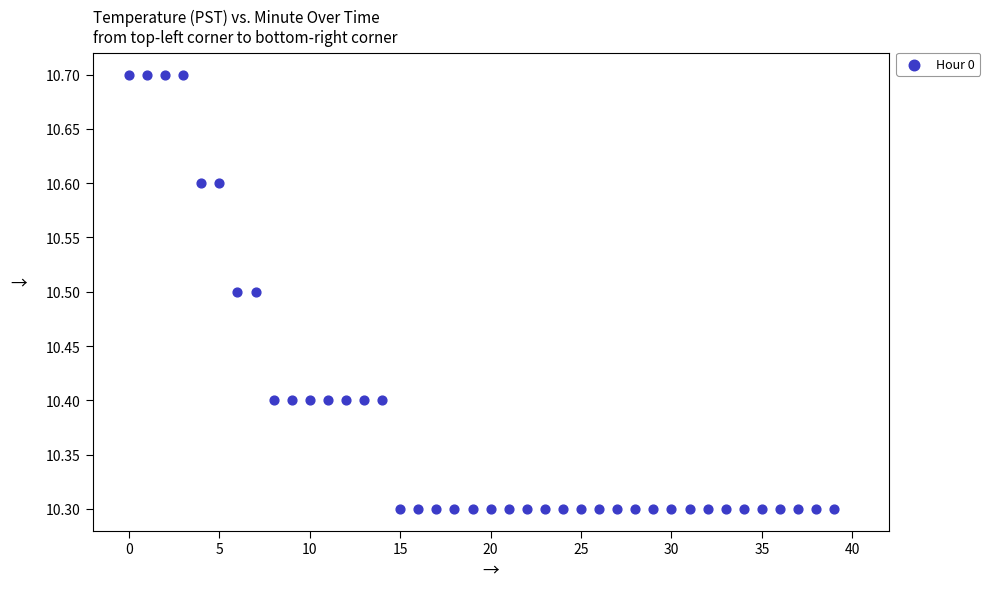

What is the range of Y values (max minus min)?

0.4